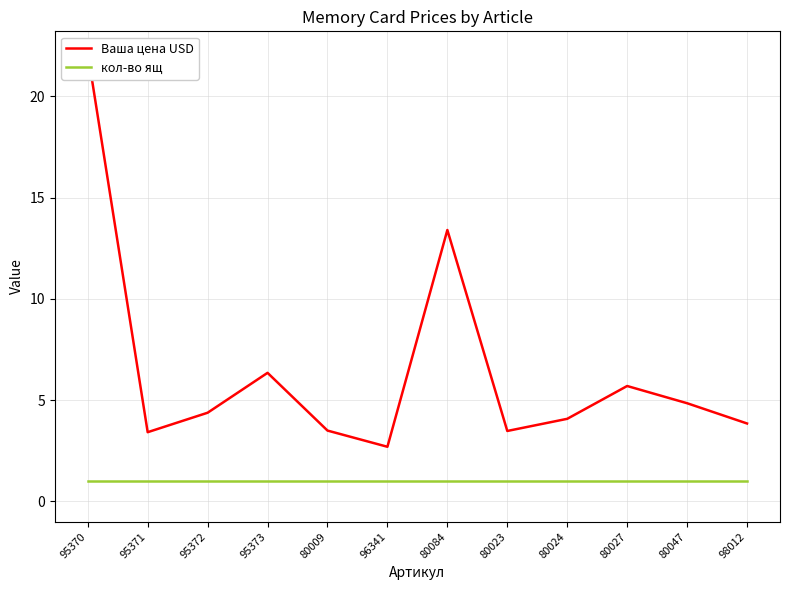

What is the total value across all series at 80084?

14.4